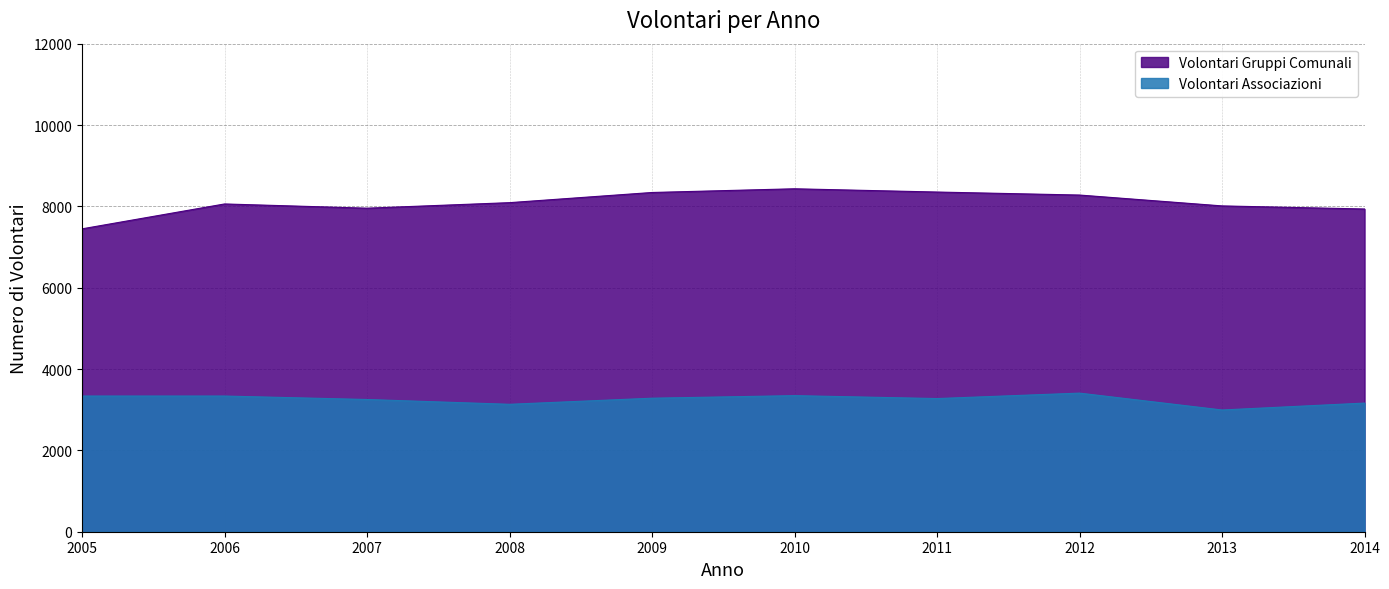

True or false: Volontari Gruppi Comunali and Volontari Associazioni intersect in this chart.

False